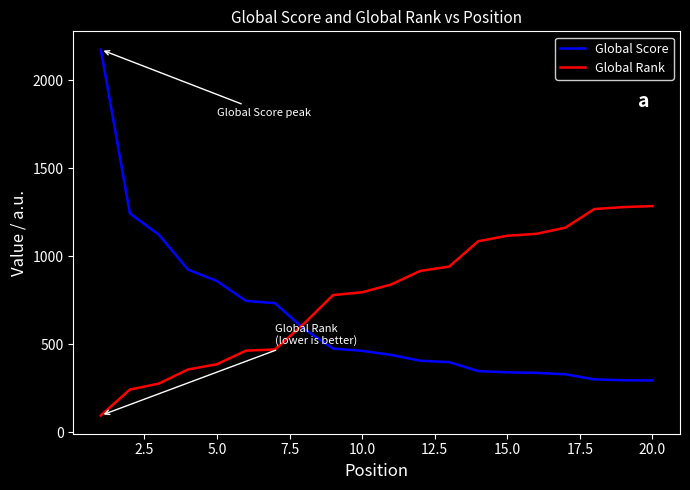

What is the average value of the Global Rank series?

776